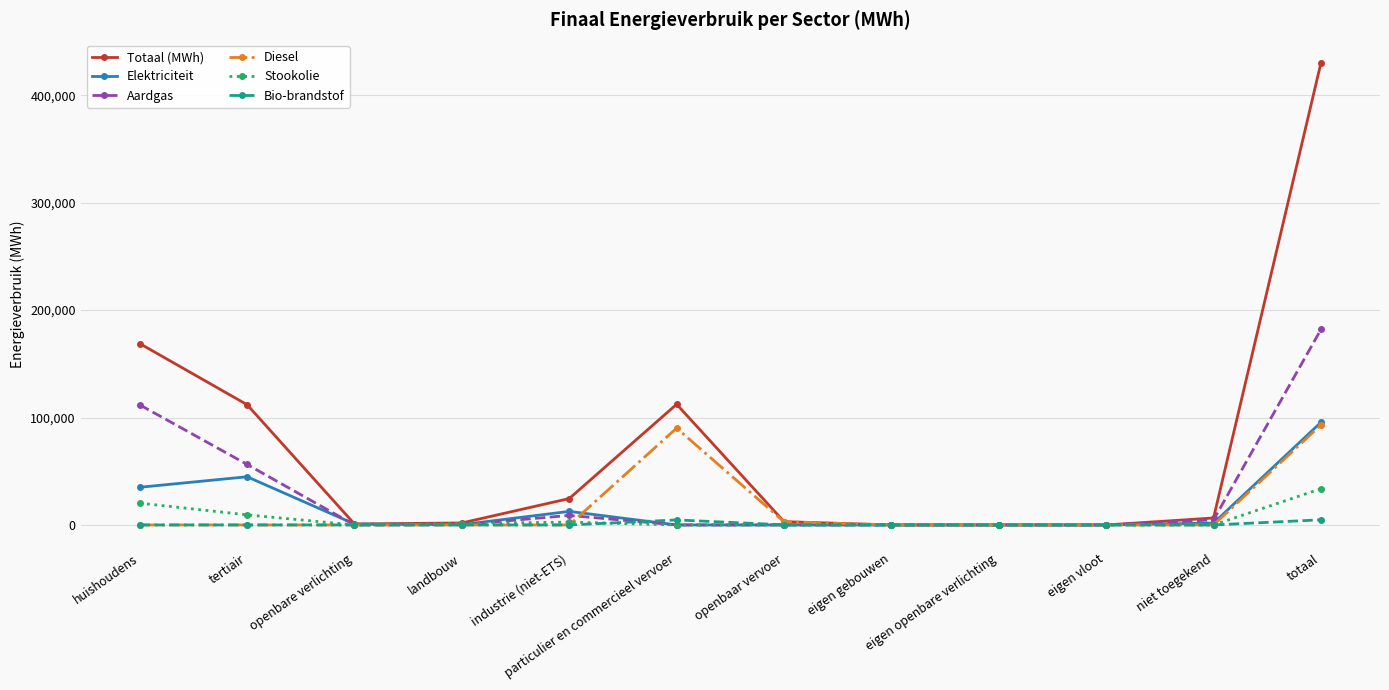

Is it true that Diesel equals 0.0 at tertiair?

True